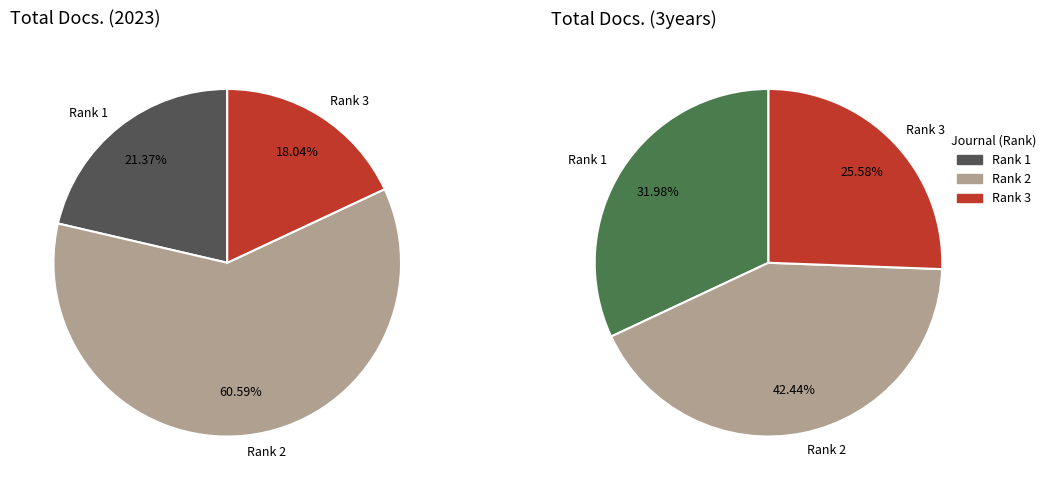

Does Journal of Stomatology, Oral and Maxillofacial Surgery account for over 50% of the chart?

Yes